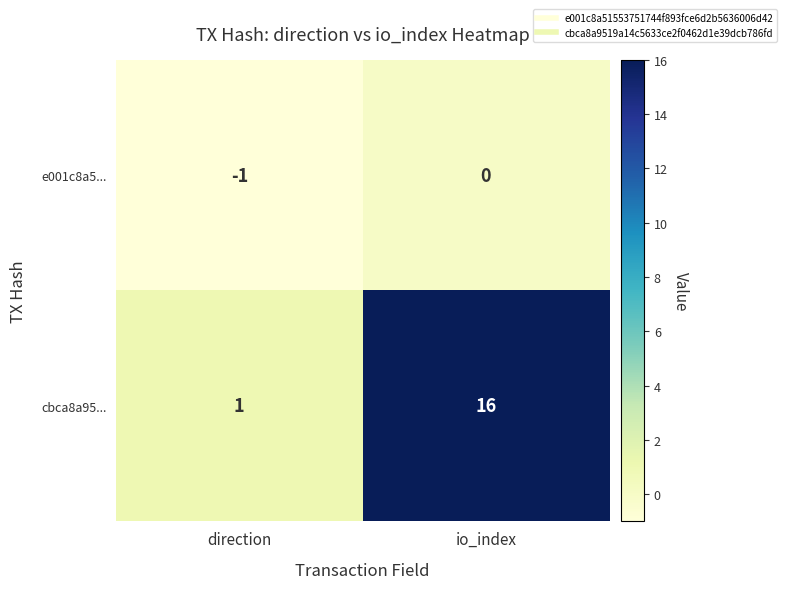

Is it true that e001c8a5... equals 0 at direction?

False